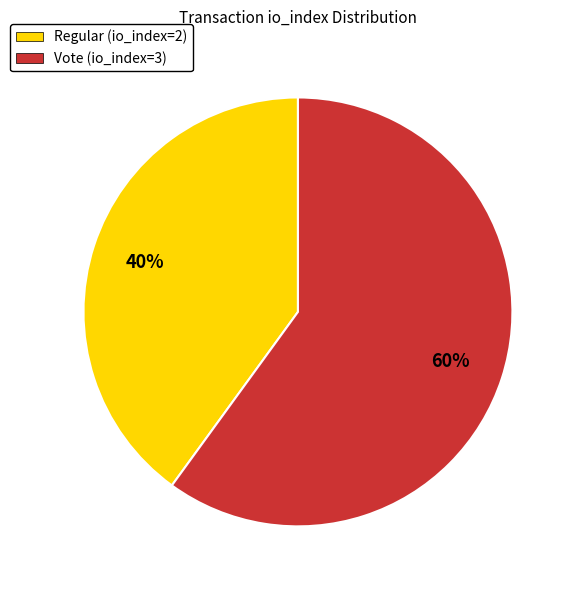

Rank the categories by value from highest to lowest.

Vote (io_index=3), Regular (io_index=2)